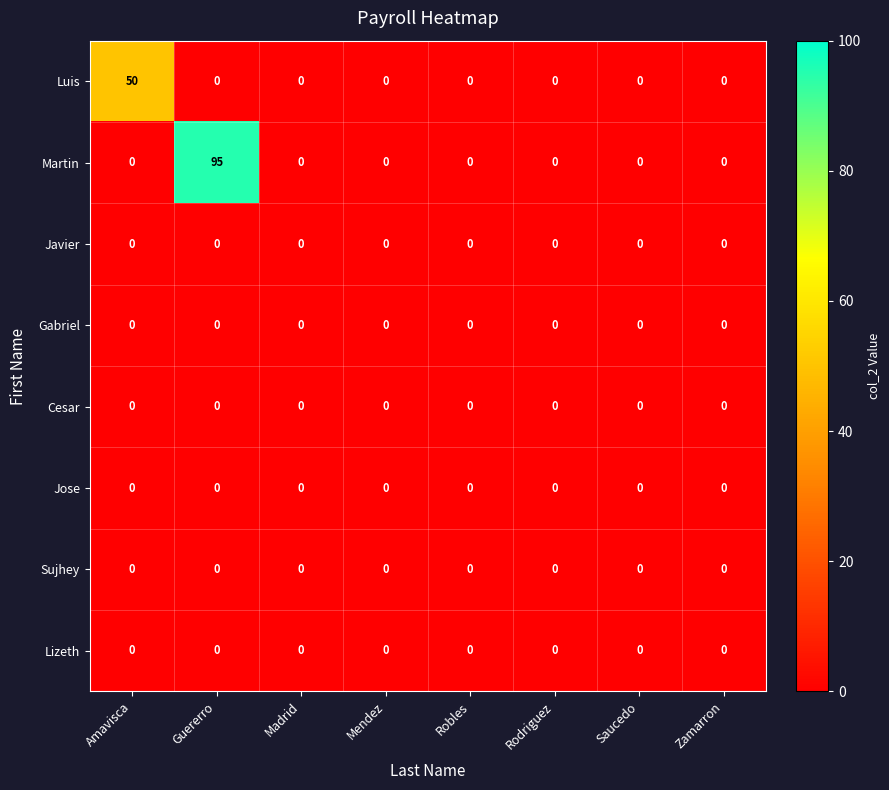

Is it true that Javier equals 0 at Guererro?

True